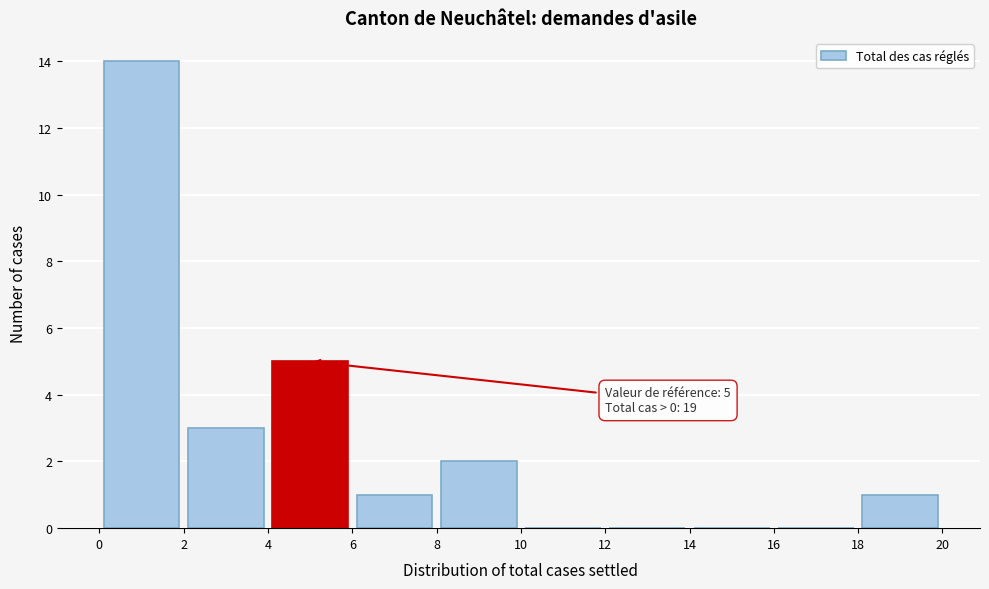

Over which range of the x-axis is the bar tallest?

0 to 2